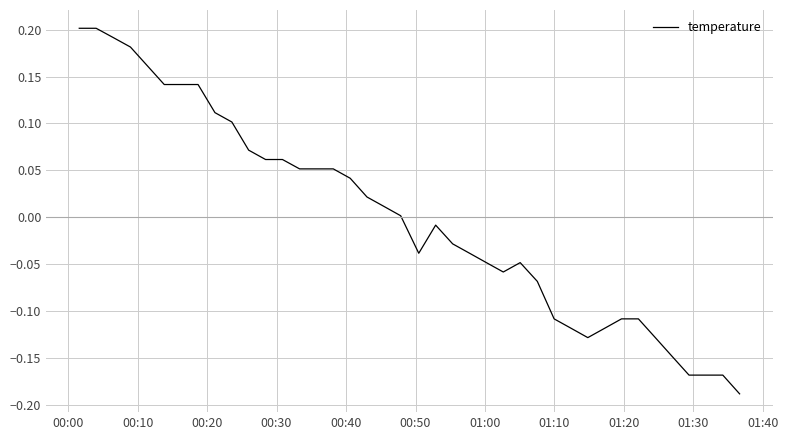

What is the difference between the maximum and second lowest values?

0.4